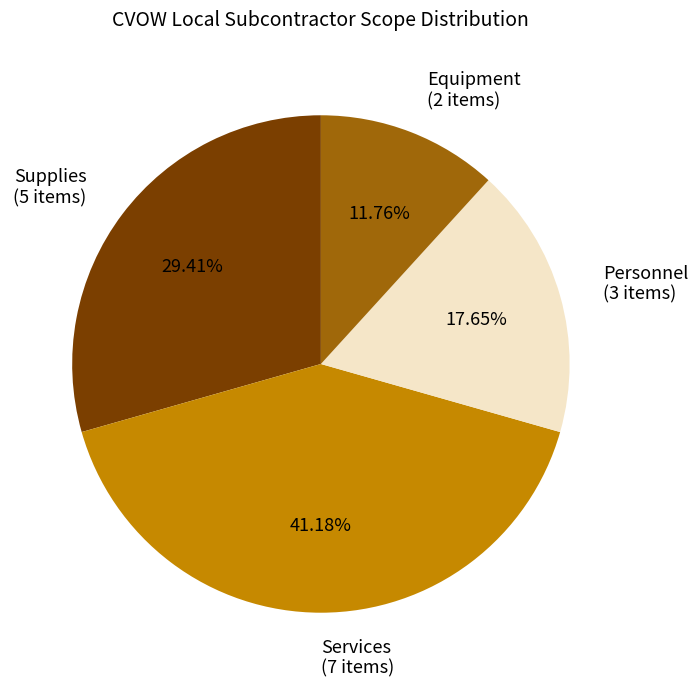

How many segments does this pie chart have?

4